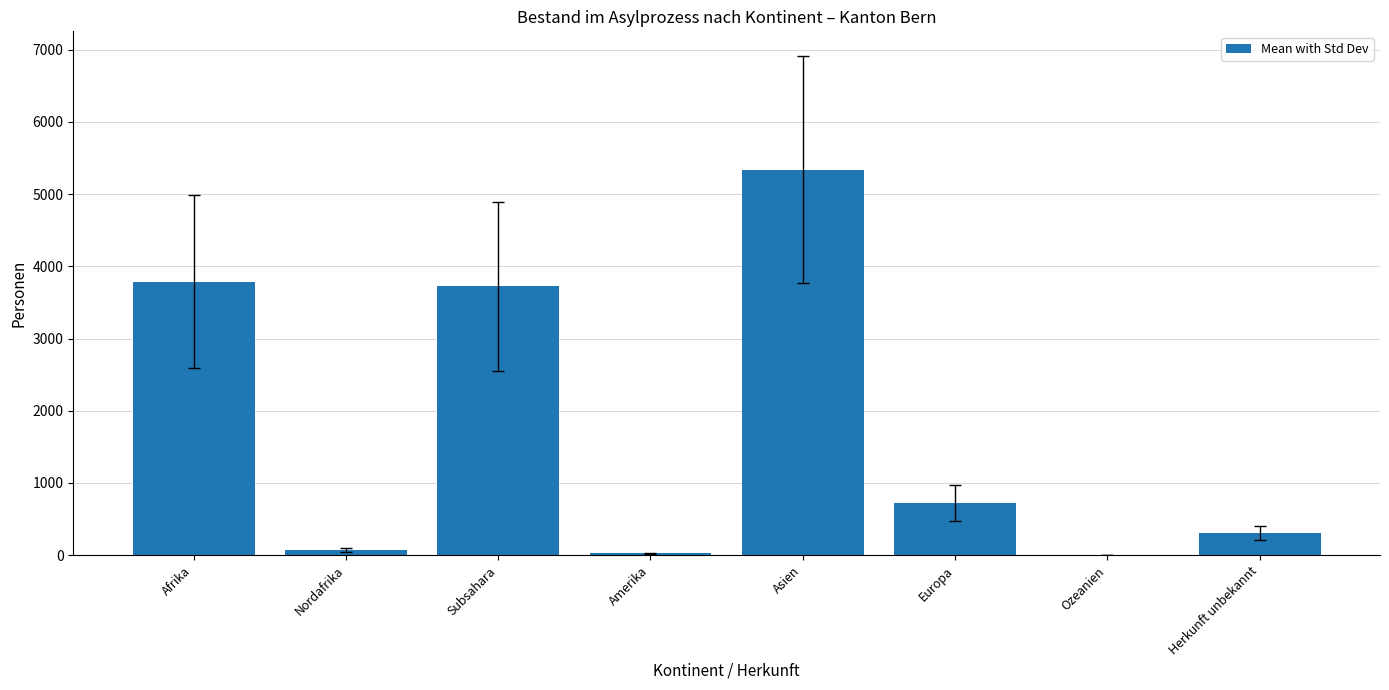

True or false: the data shows 5341 at Subsahara.

False